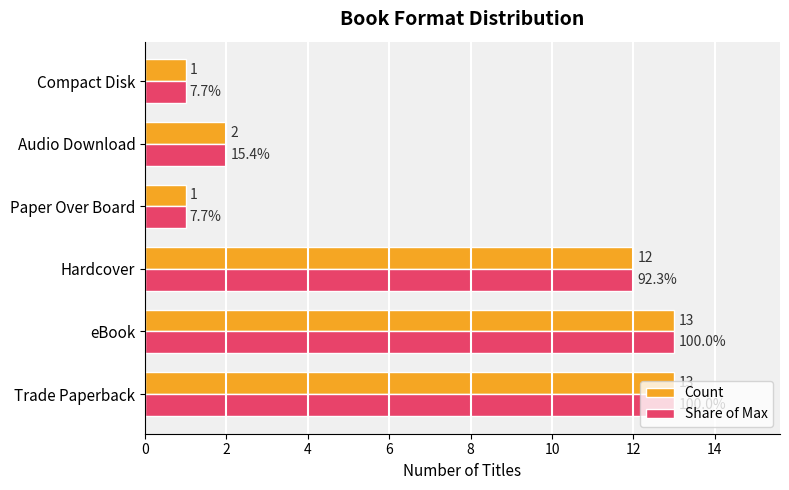

At how many categories does at least one series exceed 5?

3